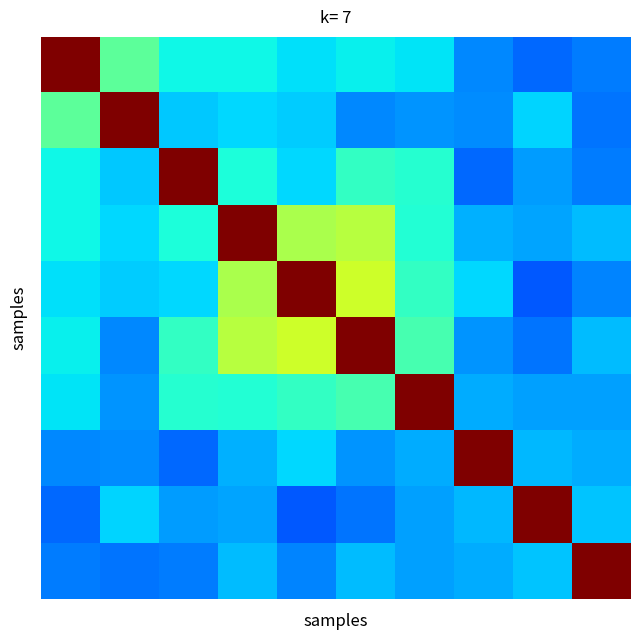

Which category has the lowest value across all series?

8